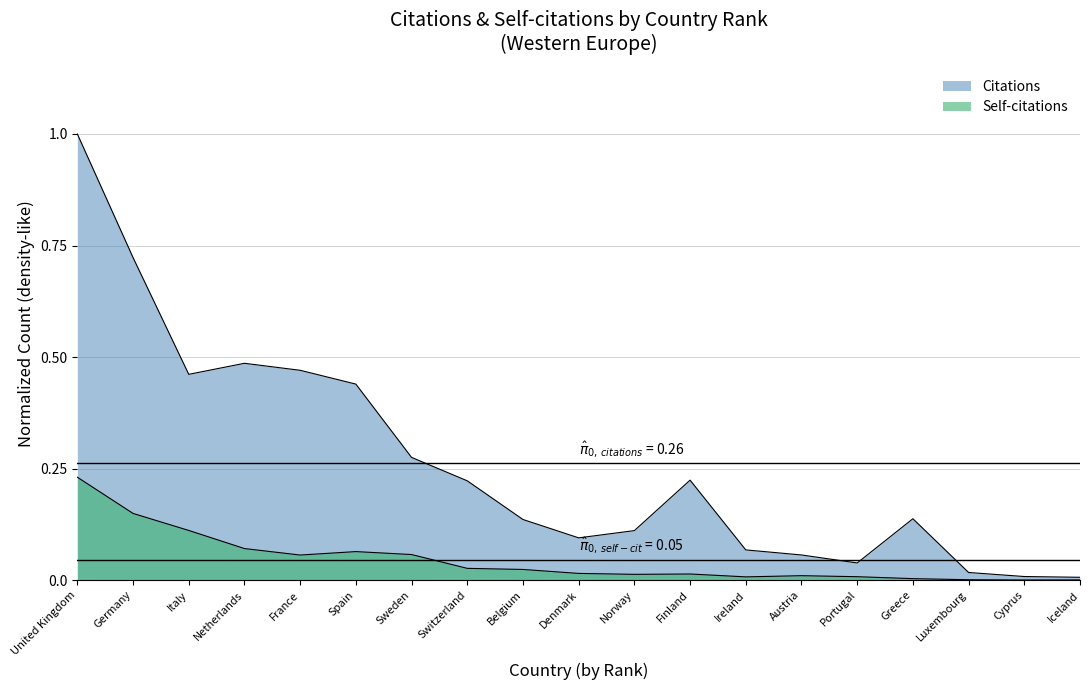

At which category is the sum across all series the highest?

United Kingdom